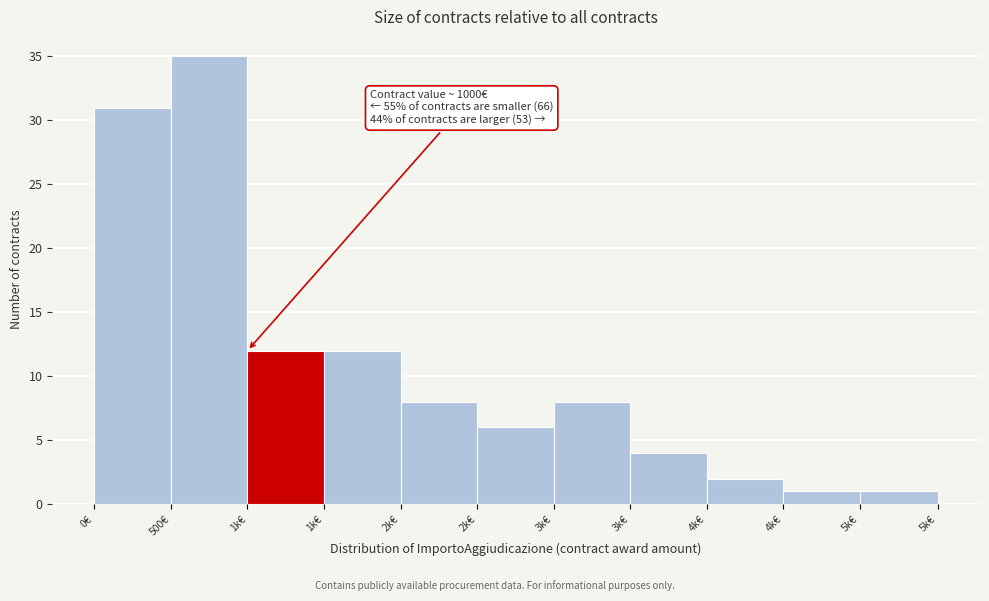

How many bars are there in total?

11